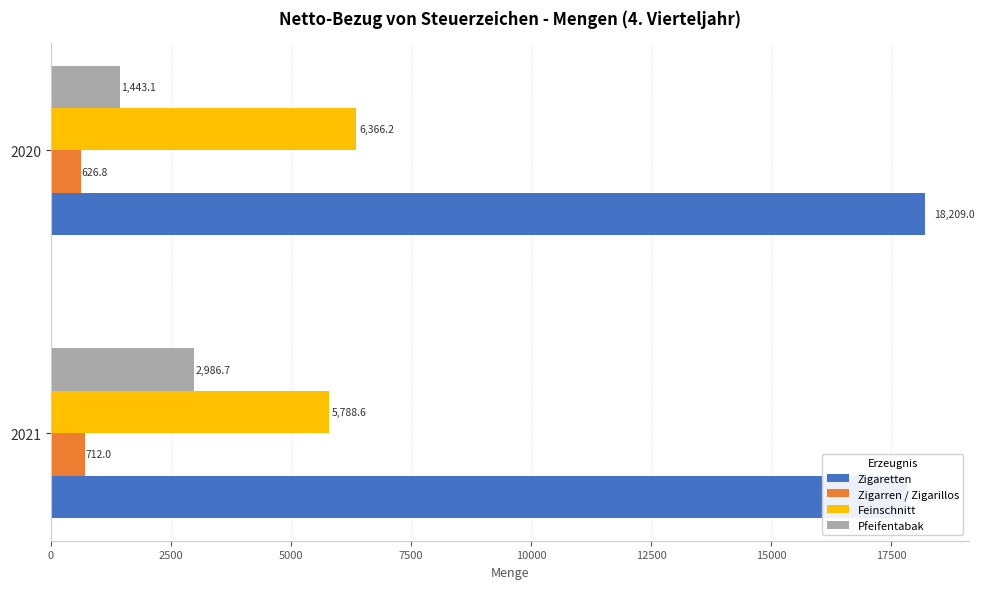

At how many categories does at least one series exceed 12717?

2